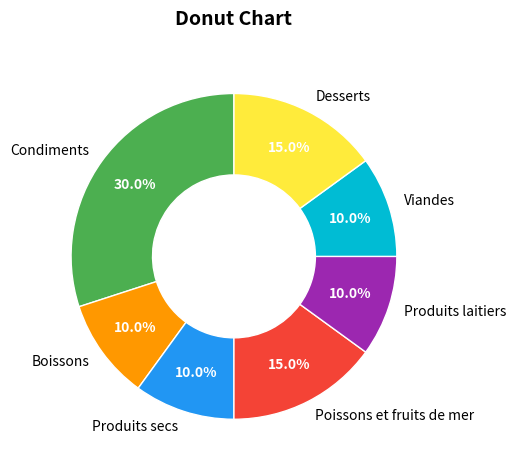

Does Boissons account for over 50% of the chart?

No